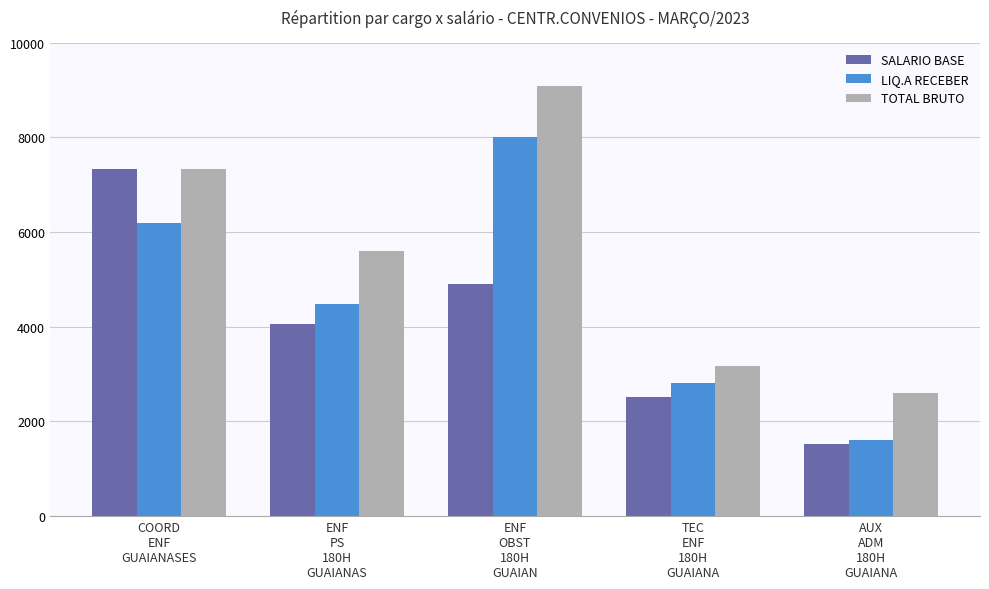

What is the average value of the SALARIO BASE series?

4066.2